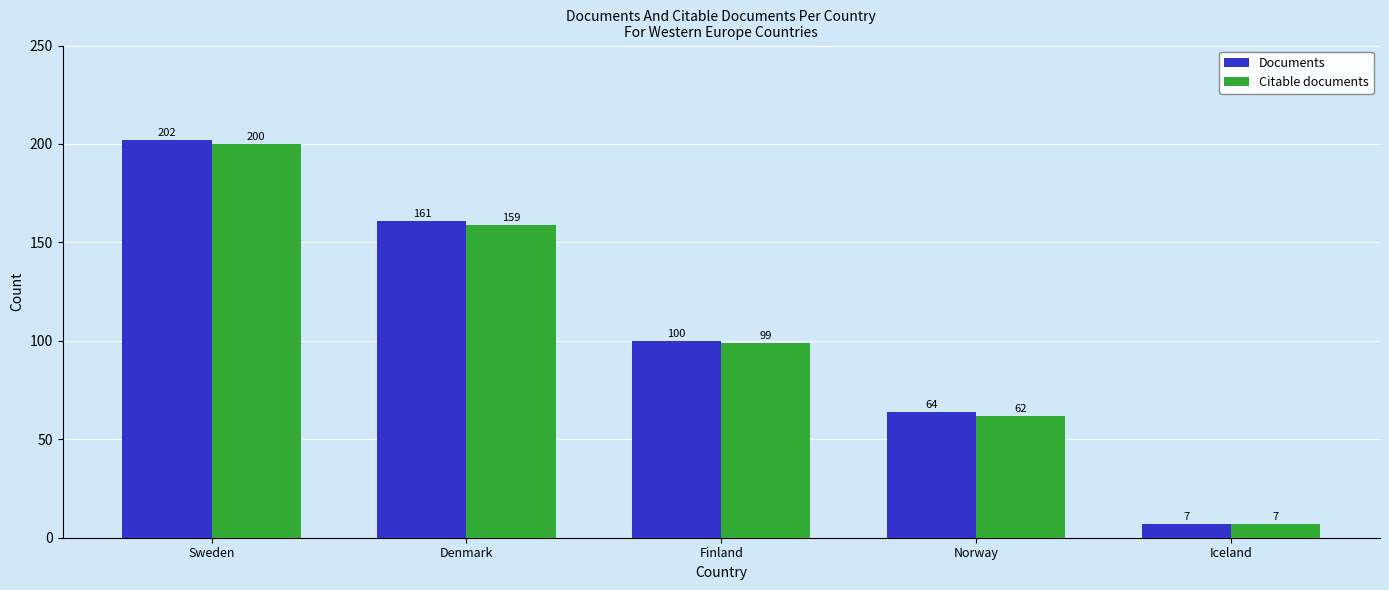

At how many categories does at least one series exceed 10?

4